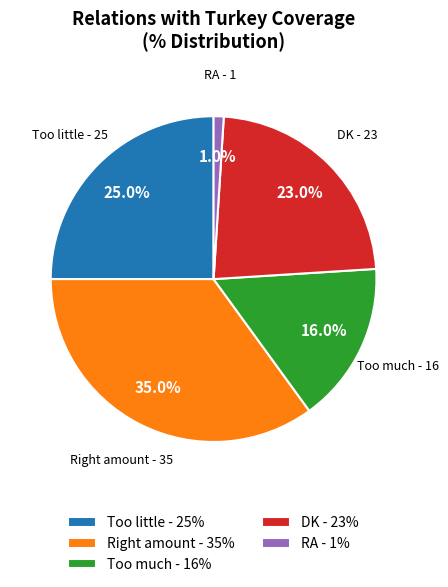

To the nearest percent, what portion does Too little represent?

25%